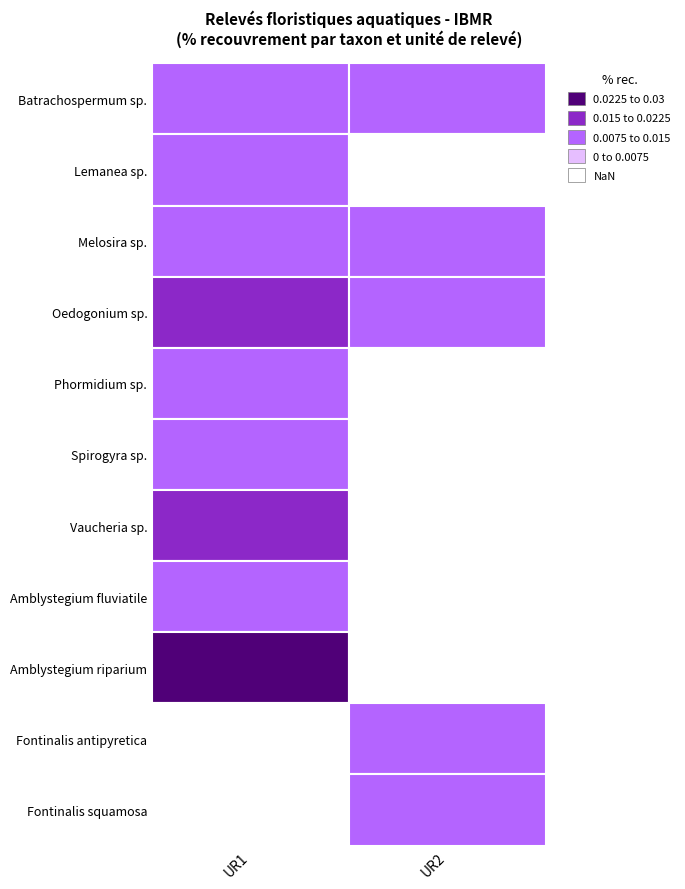

At which category is the sum across all series the highest?

UR1